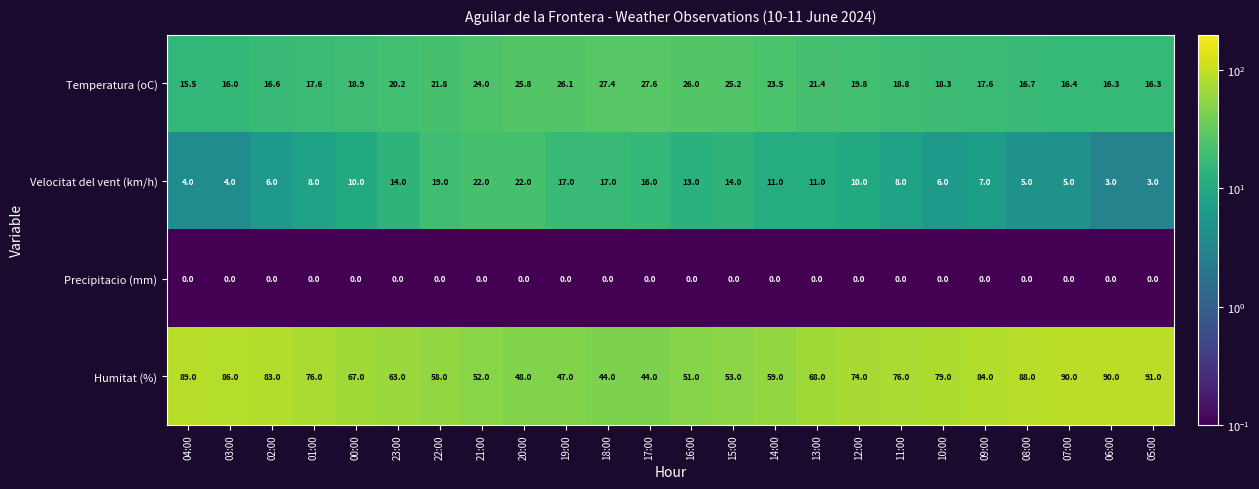

What is the approximate value of Temperatura (oC) at 11:00?

18.8